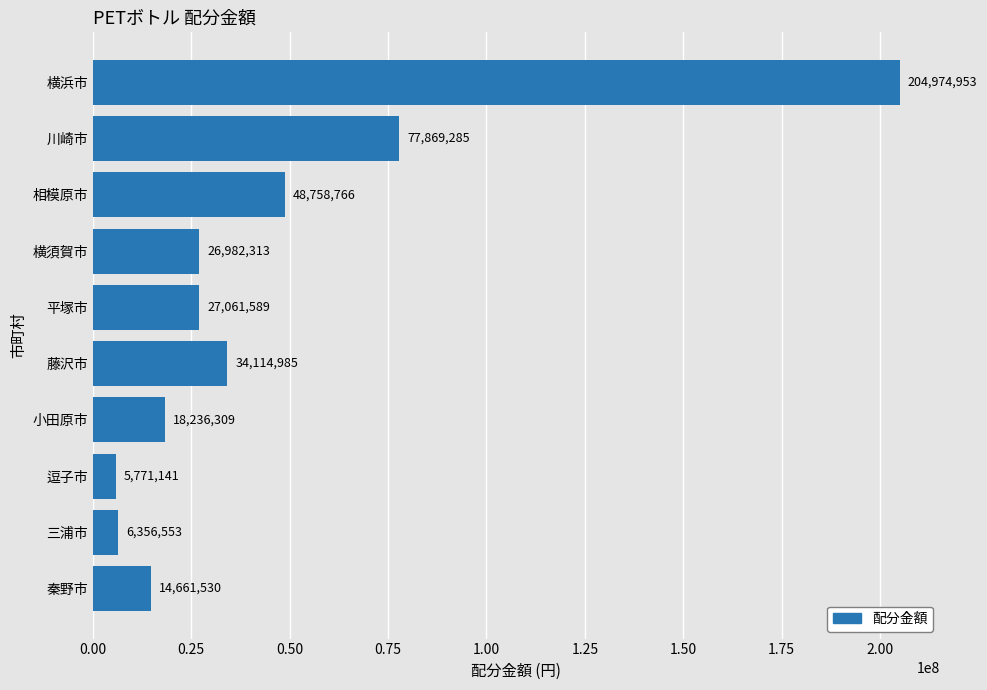

Which has a higher value, 横須賀市 or 相模原市?

相模原市